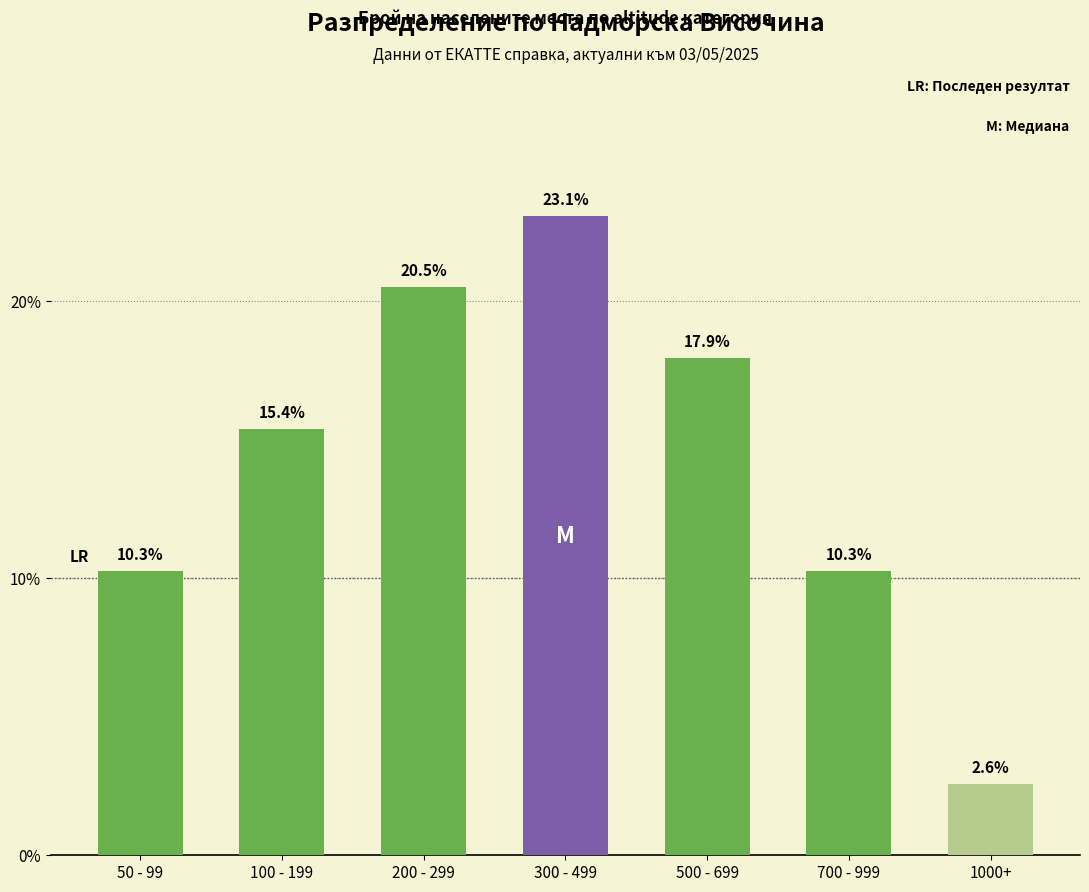

Reading left to right, transcribe all the data shown in this chart.

50 - 99=10.3	100 - 199=15.4	200 - 299=20.5	300 - 499=23.1	500 - 699=17.9	700 - 999=10.3	1000+=2.6